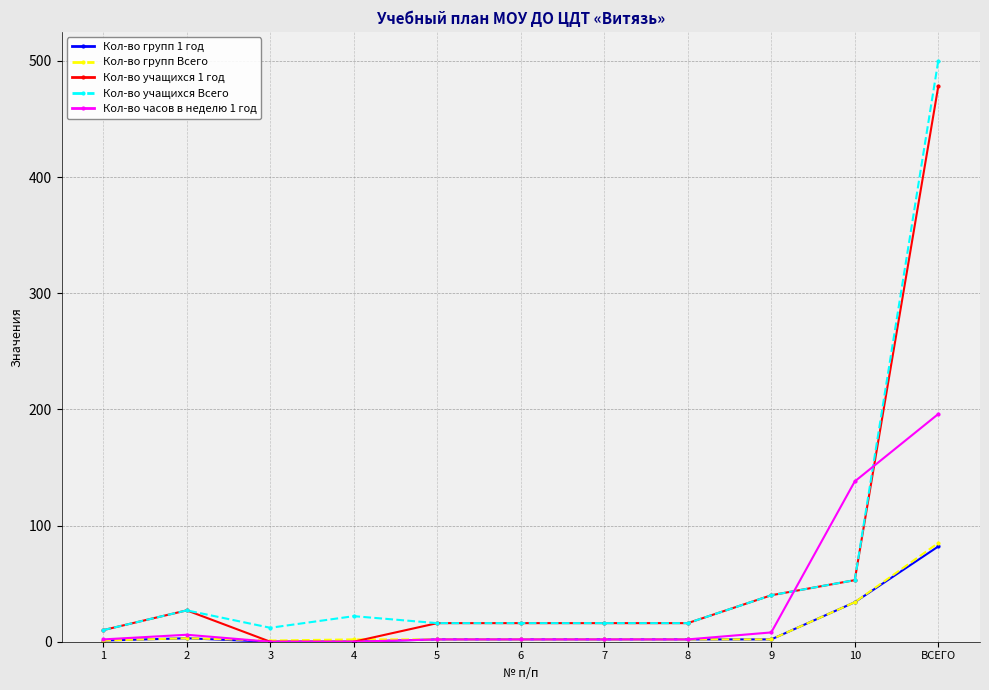

True or false: Кол-во часов в неделю 1 год and Кол-во учащихся 1 год cross at least once.

True